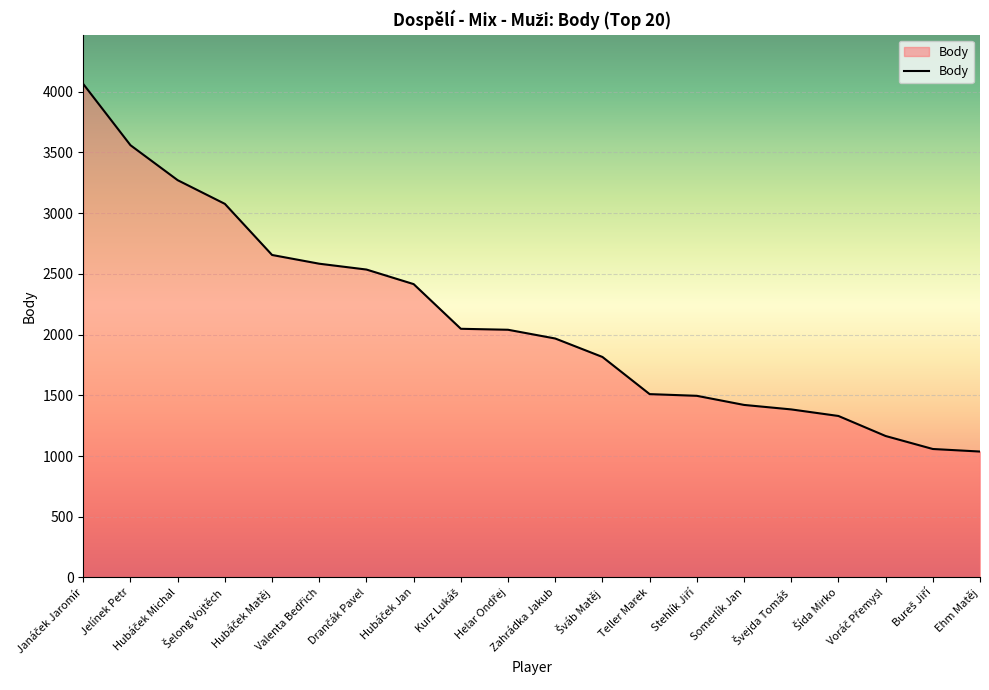

What is the greatest value displayed?

4064